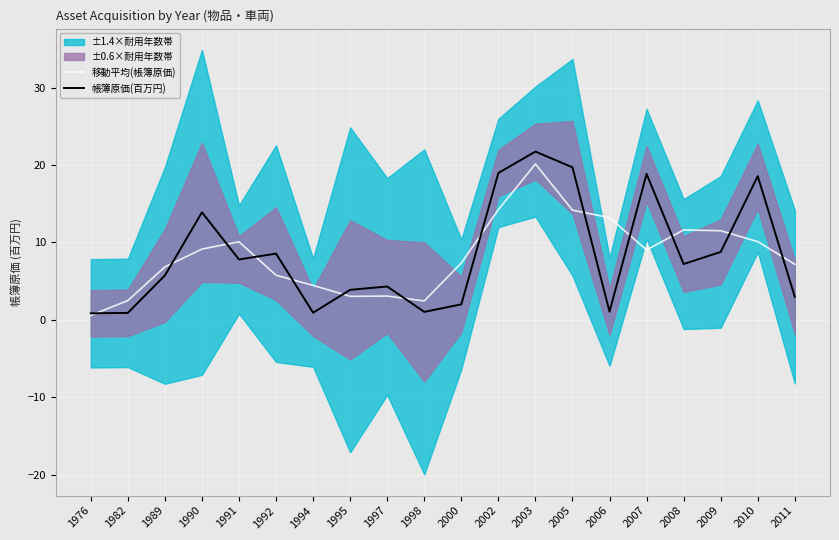

How many lines are shown in the chart?

2